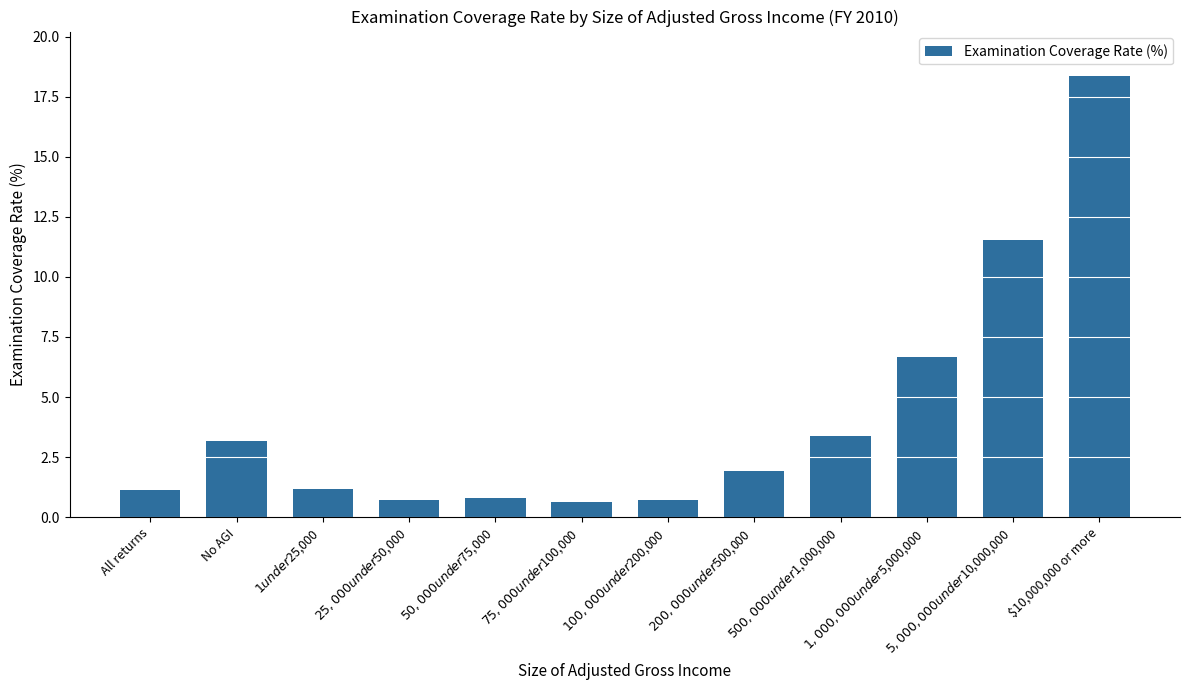

What is the change in value from $75,000 under $100,000 to $10,000,000 or more?

+17.7